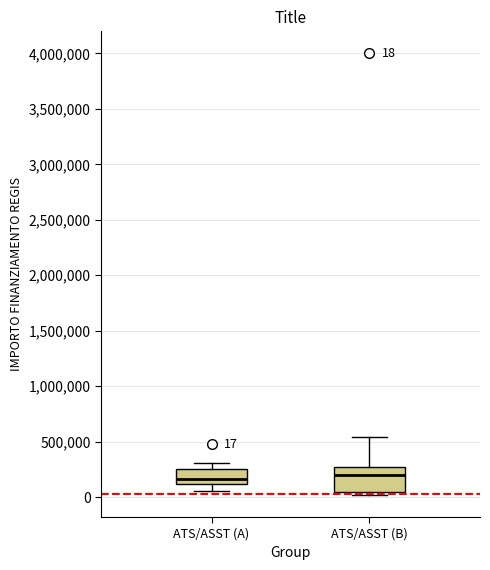

Comparing the boxes themselves (not the whiskers), which one is the tallest?

ATS/ASST (B)